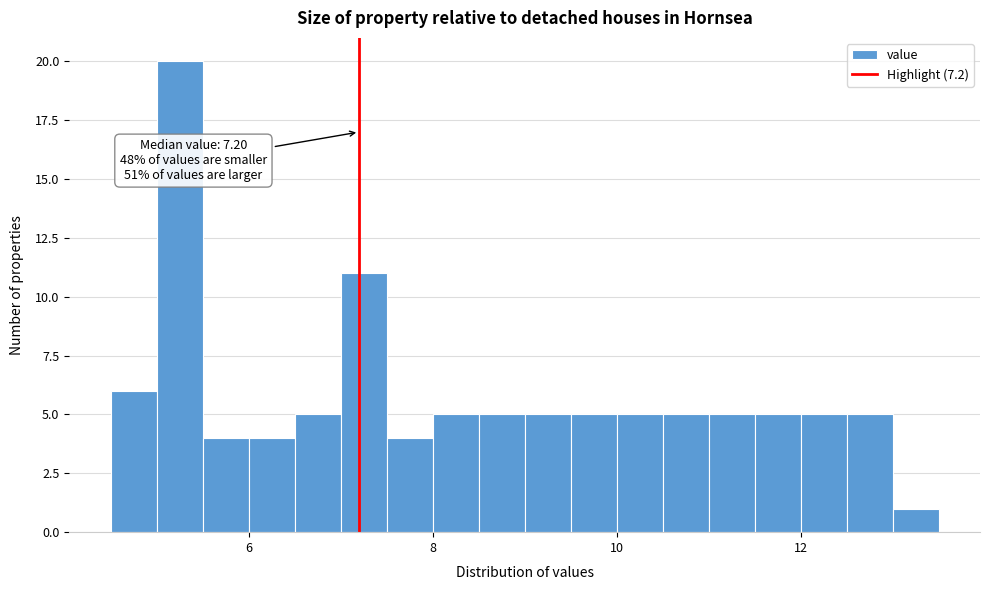

Around what value on the x-axis is the tallest bar? Give the approximate position of its centre, as read against the axis.

5.2